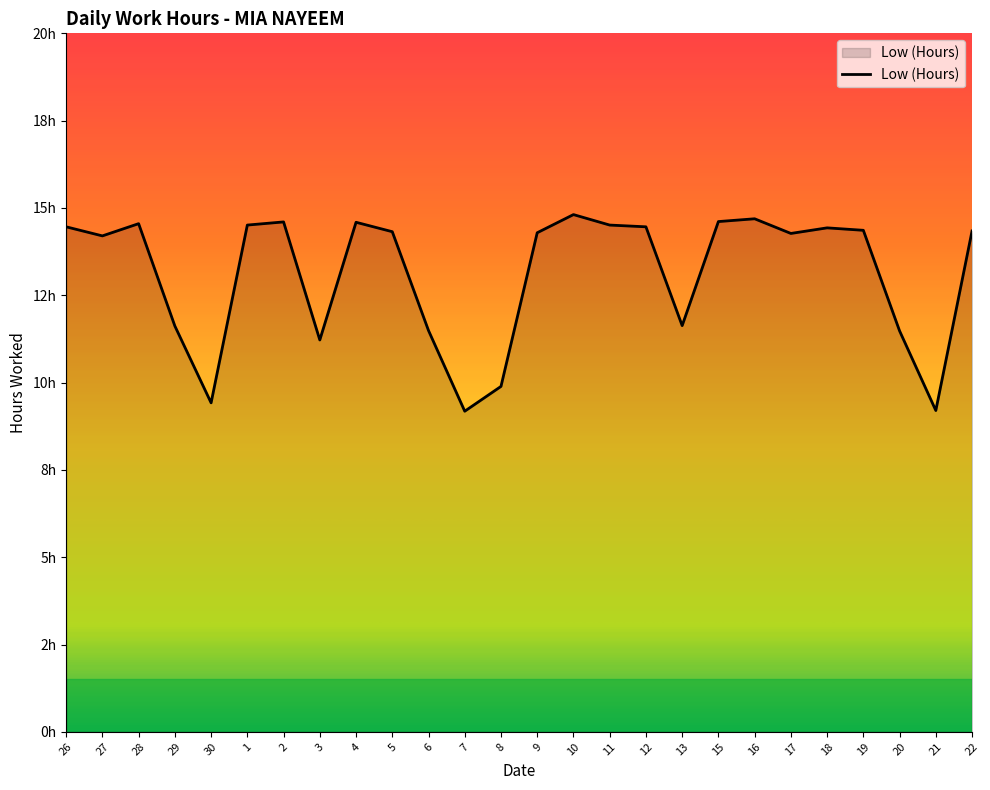

Is this an area chart (filled region under the line)?

Yes